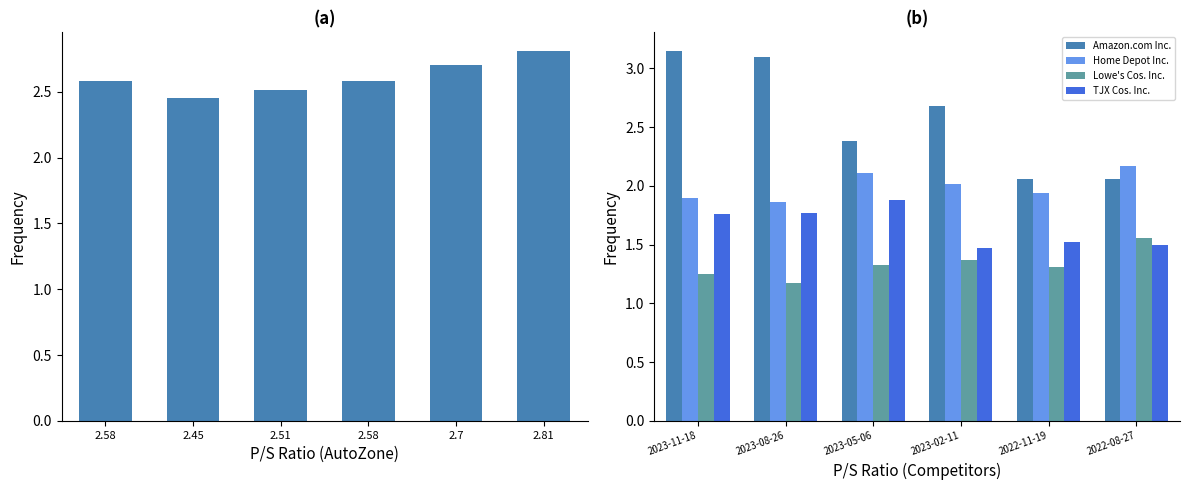

Rank the series by their maximum value, from highest to lowest.

Amazon.com Inc., AutoZone Inc., Home Depot Inc., TJX Cos. Inc., Lowe's Cos. Inc.